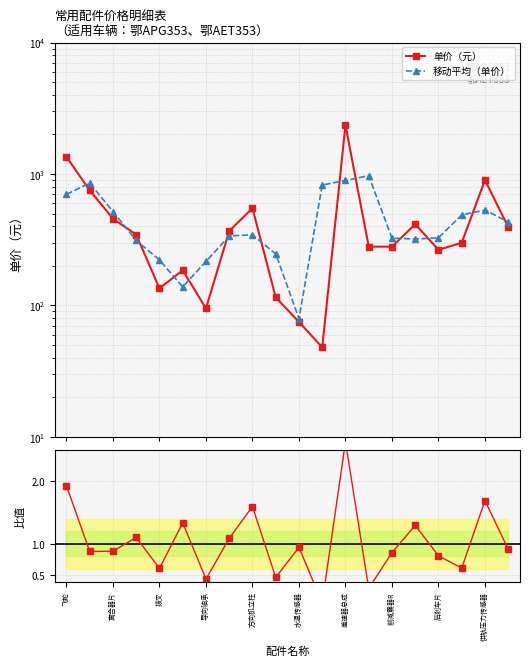

True or false: 比值 has more than 0 points higher than both neighbors.

True